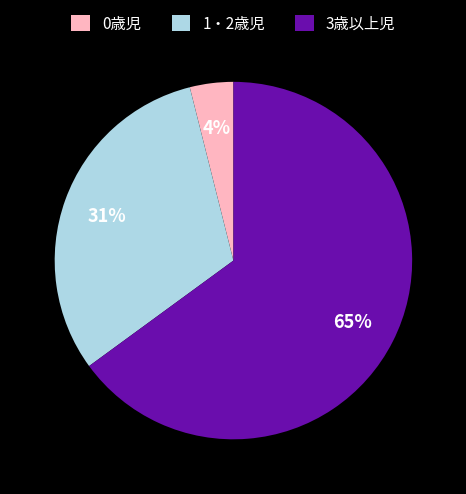

Count the number of slices in the pie.

3